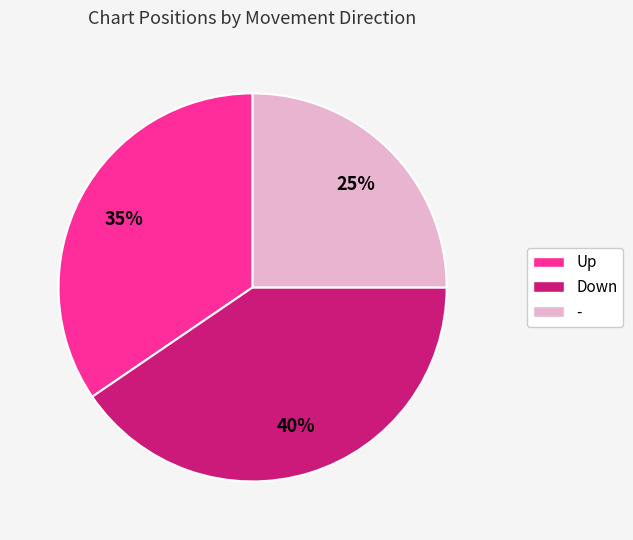

Is the sum of Up and Down greater than half?

Yes